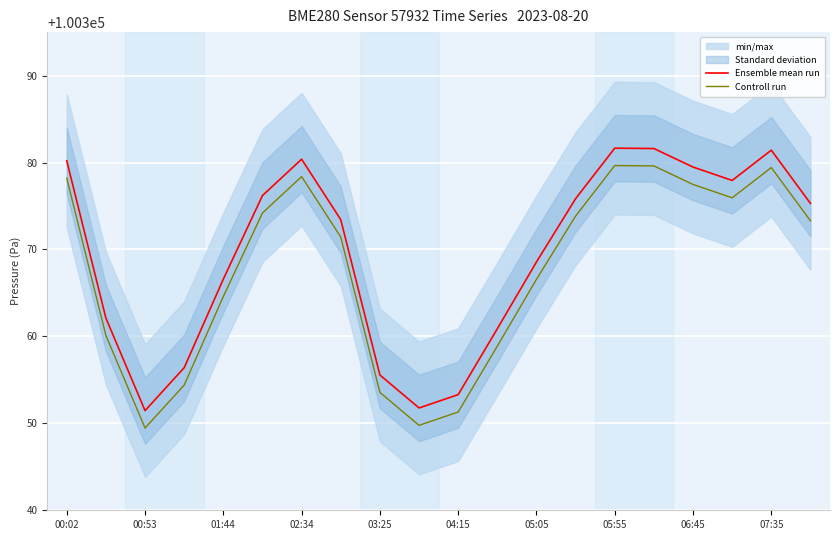

What is the value of the Controll run point at the 3rd from the left?

100349.5